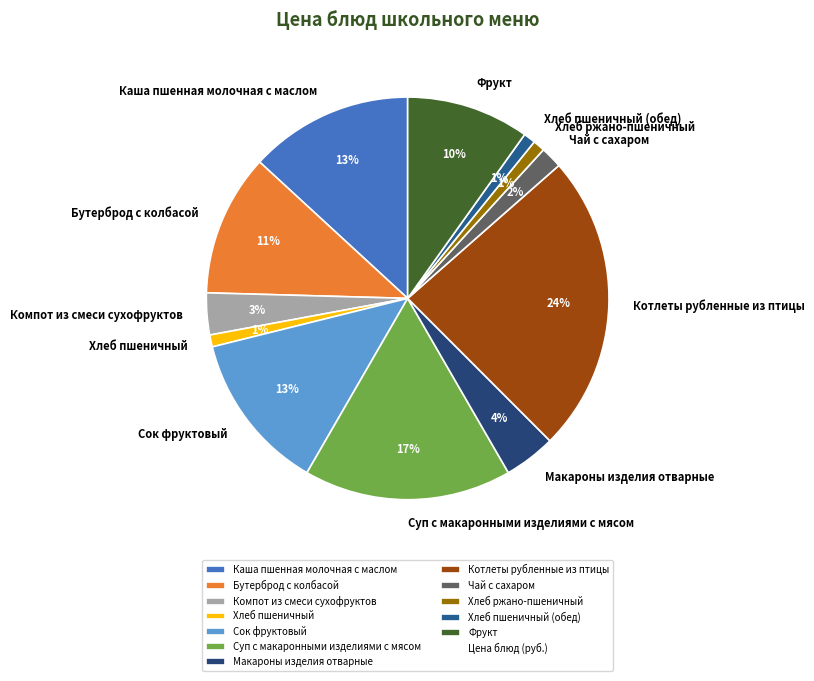

To the nearest percent, what is the difference between the Каша пшенная молочная с маслом and Котлеты рубленные из птицы slice percentages?

11%